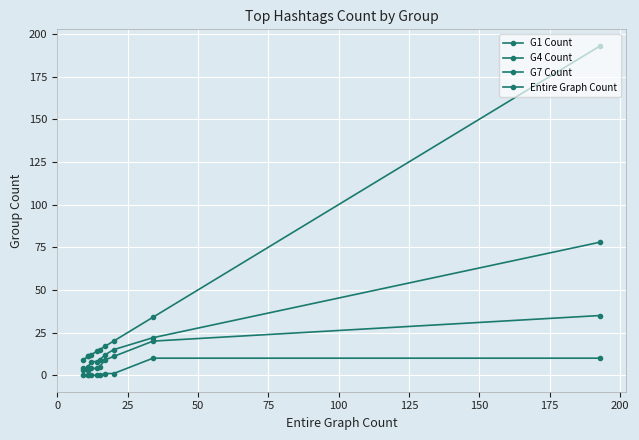

Is it true that G7 Count equals 5 at 150?

False